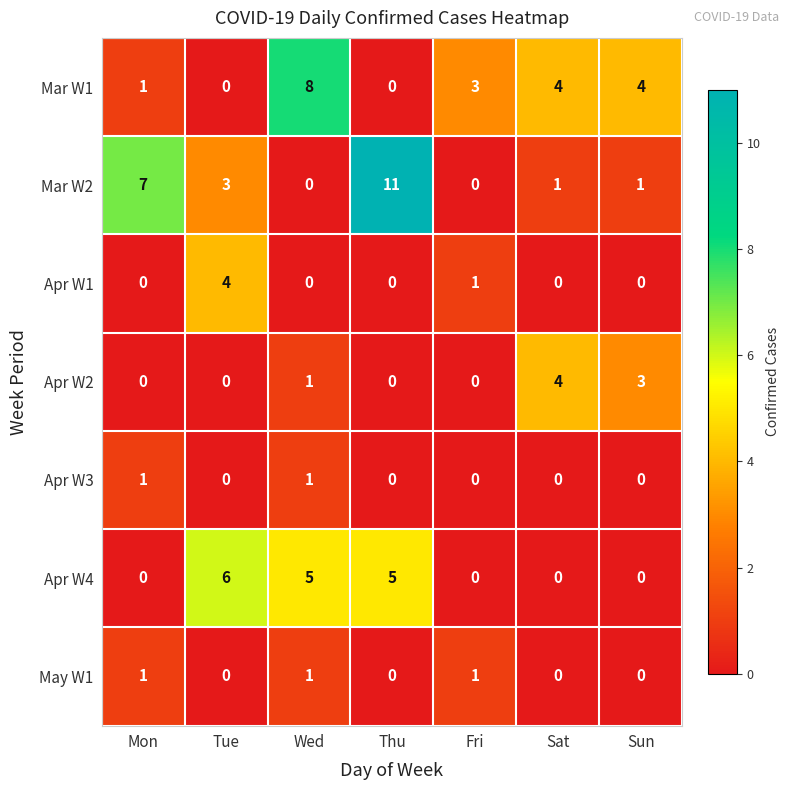

Count the number of data series in this chart.

7